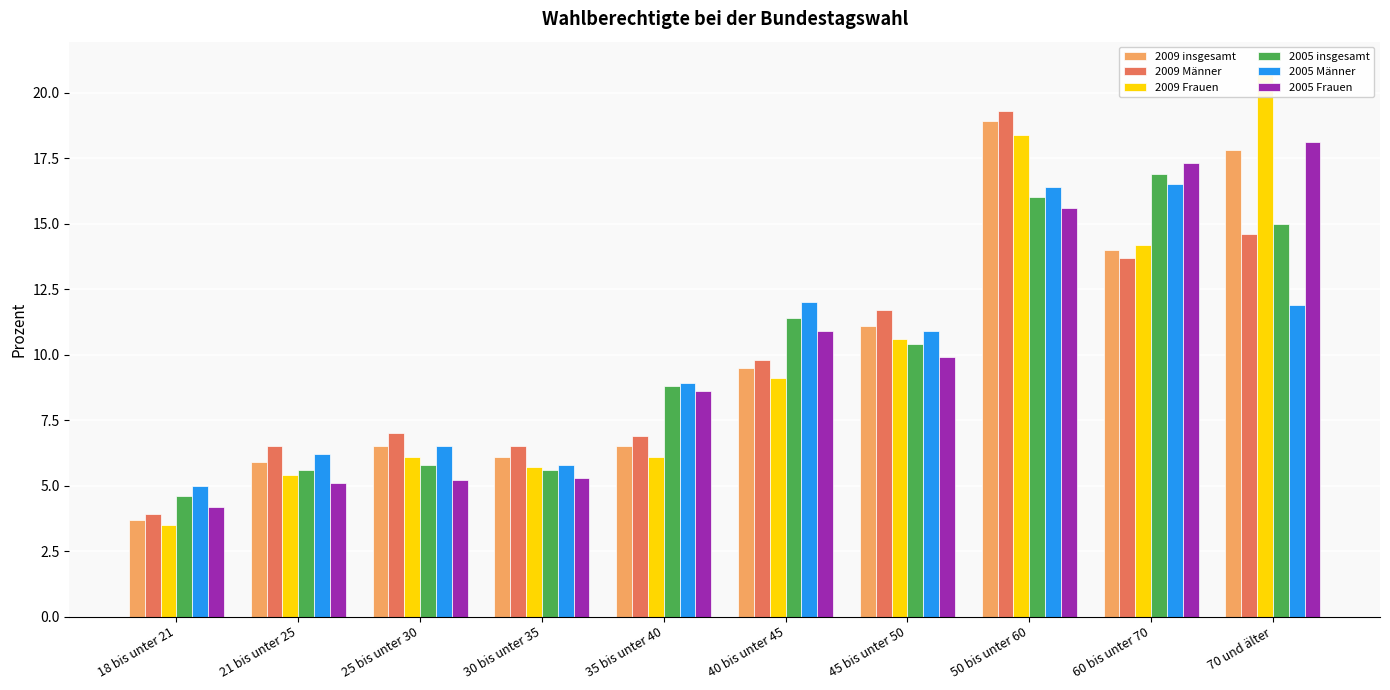

The 2009 Männer series shows 9.8 at 40 bis unter 45. True or false?

True